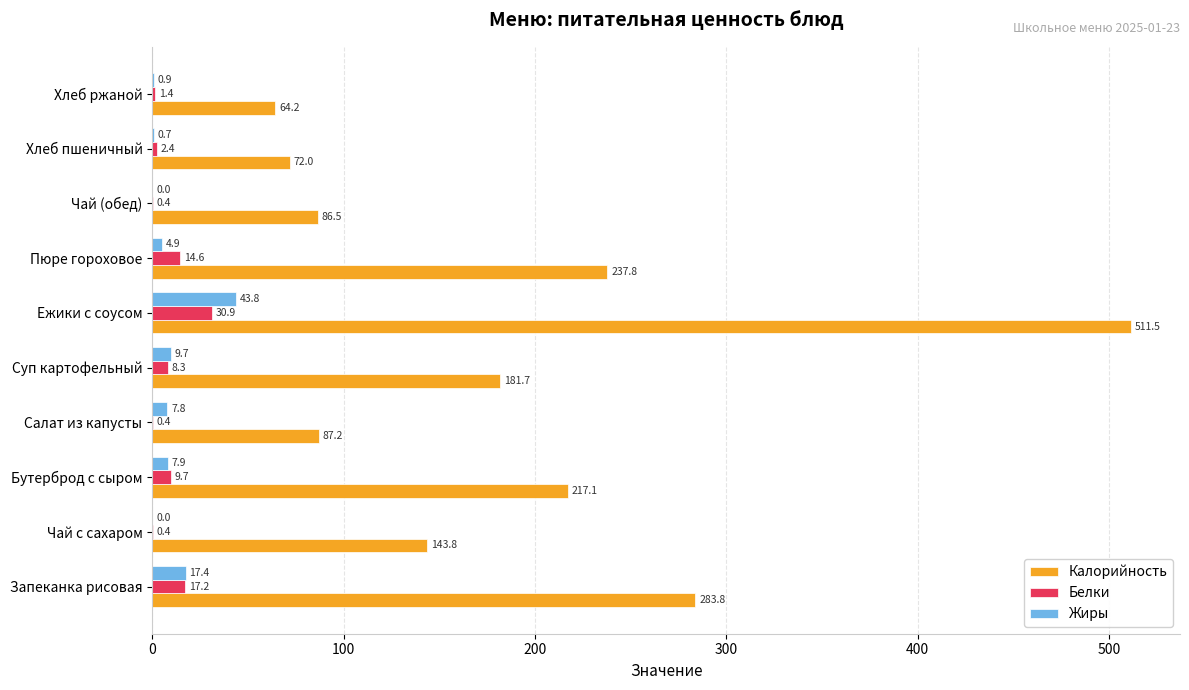

At which category is the sum across all series the highest?

Ежики с соусом